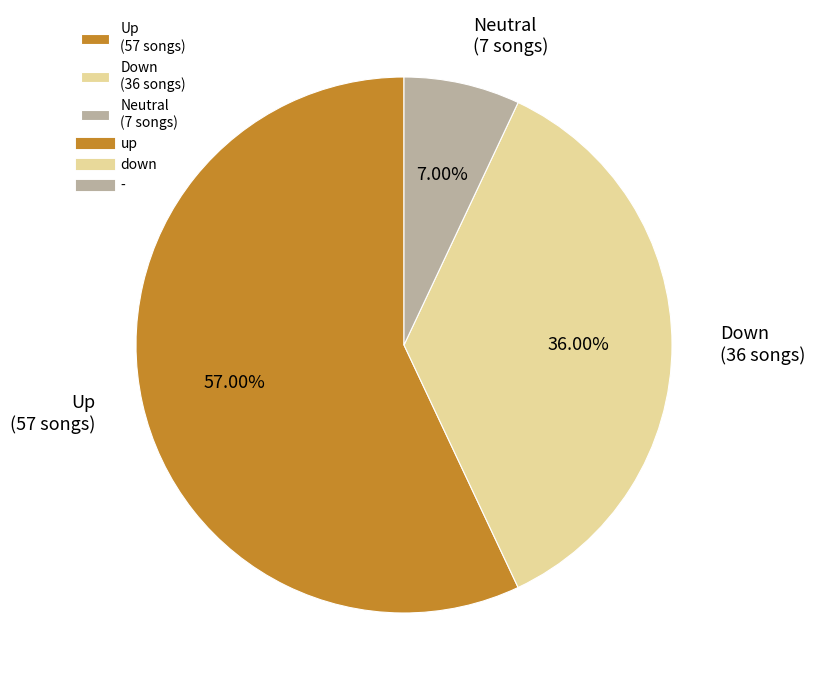

To the nearest percent, what is the average slice percentage?

33%